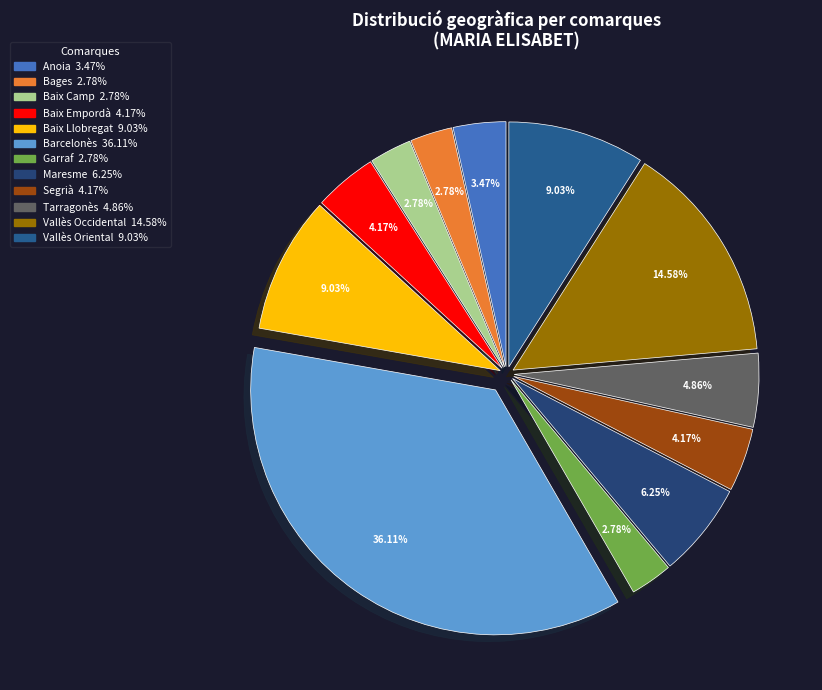

Count the number of slices in the pie.

12